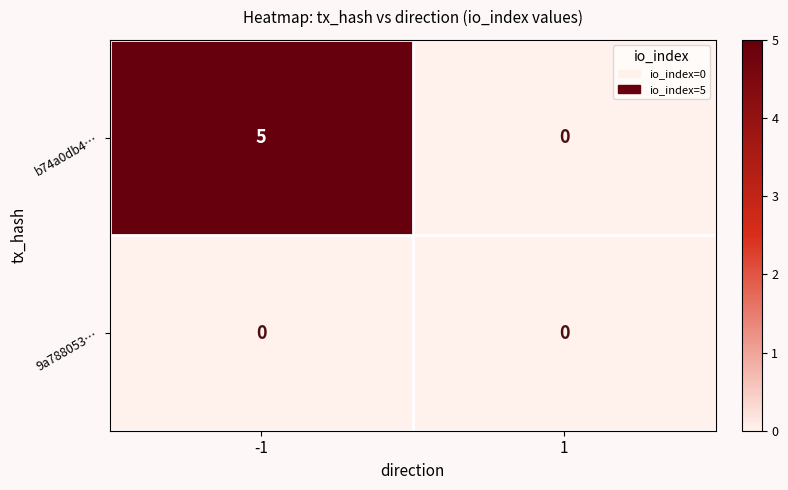

What is the sum of all b74a0db4… values?

5